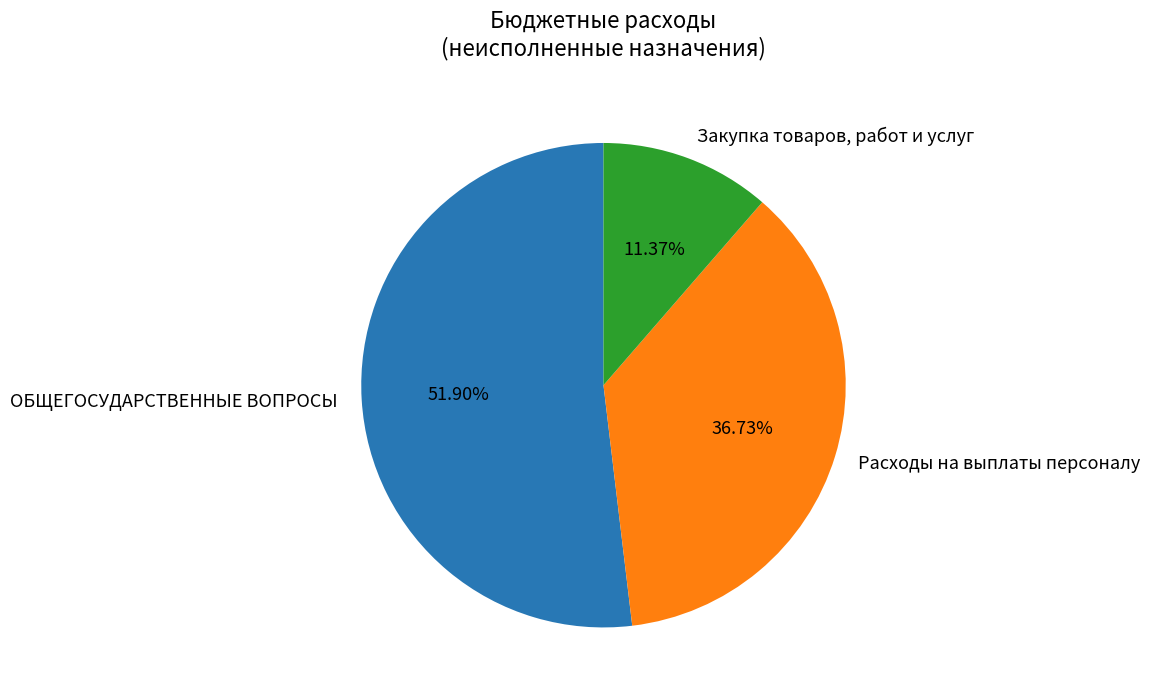

Rank the categories by value from highest to lowest.

ОБЩЕГОСУДАРСТВЕННЫЕ ВОПРОСЫ, Расходы на выплаты персоналу, Закупка товаров, работ и услуг